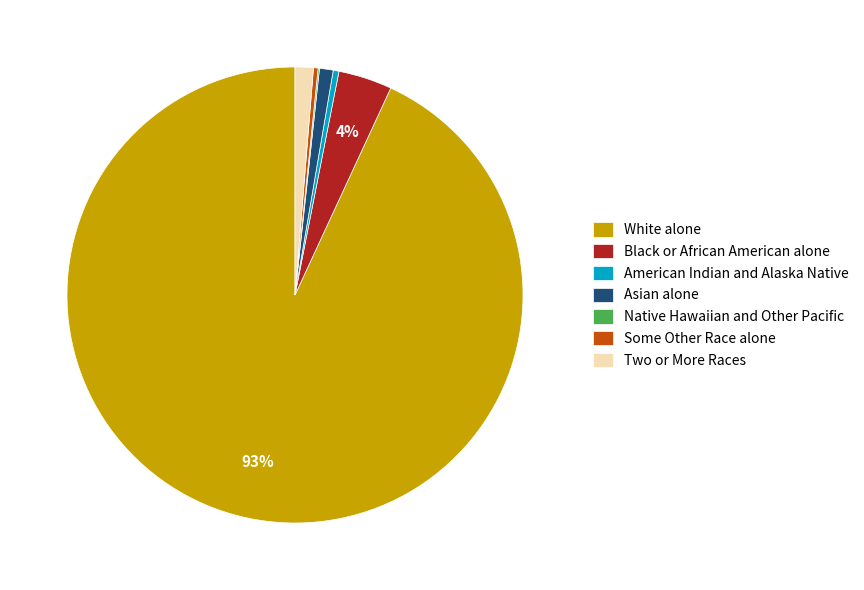

Is it true that Two or More Races is 1% of the pie?

True